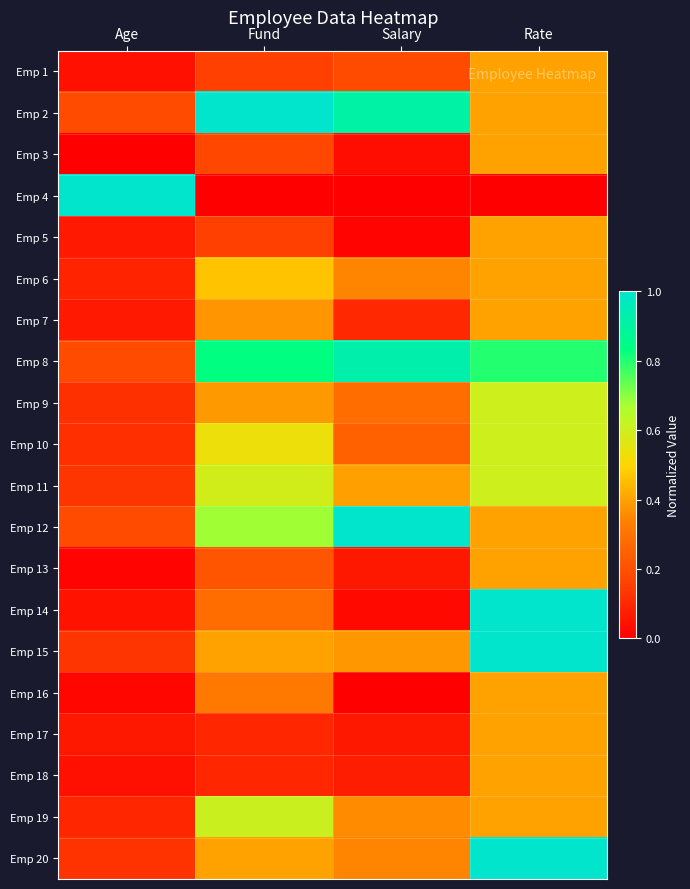

Reading left to right, what are all the values shown in this chart?

Emp 1: Age=0.0	Fund=0.2	Salary=0.2	Rate=0.4
Emp 2: Age=0.2	Fund=1.0	Salary=0.9	Rate=0.4
Emp 3: Age=0.0	Fund=0.2	Salary=0.0	Rate=0.4
Emp 4: Age=1.0	Fund=0.0	Salary=0.0	Rate=0.0
Emp 5: Age=0.1	Fund=0.2	Salary=0.0	Rate=0.4
Emp 6: Age=0.1	Fund=0.5	Salary=0.3	Rate=0.4
Emp 7: Age=0.1	Fund=0.4	Salary=0.1	Rate=0.4
Emp 8: Age=0.2	Fund=0.8	Salary=0.9	Rate=0.8
Emp 9: Age=0.1	Fund=0.4	Salary=0.3	Rate=0.6
Emp 10: Age=0.1	Fund=0.5	Salary=0.2	Rate=0.6
Emp 11: Age=0.1	Fund=0.6	Salary=0.4	Rate=0.6
Emp 12: Age=0.2	Fund=0.7	Salary=1.0	Rate=0.4
Emp 13: Age=0.0	Fund=0.2	Salary=0.1	Rate=0.4
Emp 14: Age=0.0	Fund=0.3	Salary=0.0	Rate=1.0
Emp 15: Age=0.1	Fund=0.4	Salary=0.4	Rate=1.0
Emp 16: Age=0.0	Fund=0.3	Salary=0.0	Rate=0.4
Emp 17: Age=0.1	Fund=0.1	Salary=0.1	Rate=0.4
Emp 18: Age=0.0	Fund=0.1	Salary=0.1	Rate=0.4
Emp 19: Age=0.1	Fund=0.6	Salary=0.4	Rate=0.4
Emp 20: Age=0.1	Fund=0.4	Salary=0.3	Rate=1.0